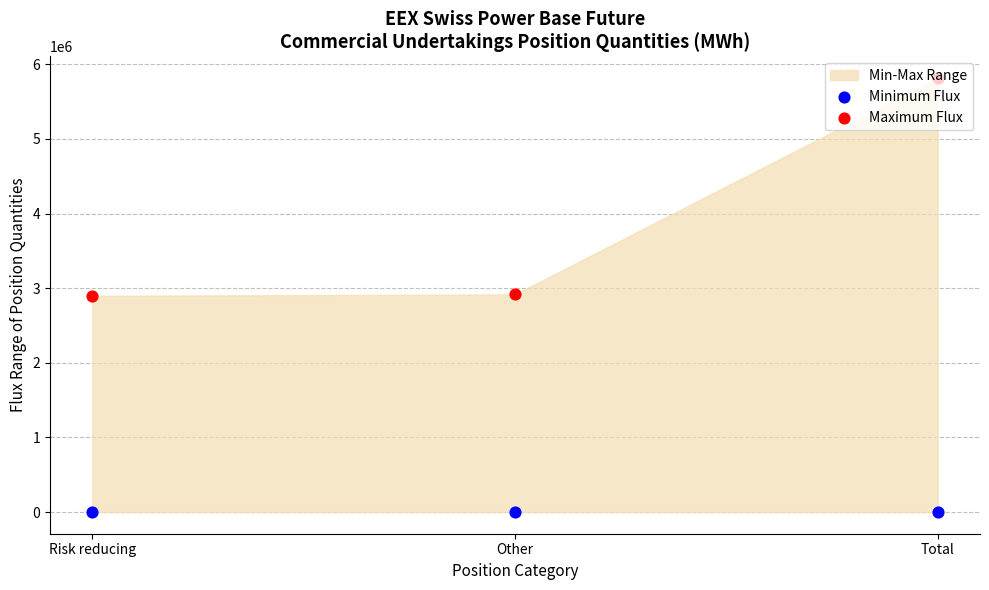

Which series has the largest total across all categories?

Maximum Flux